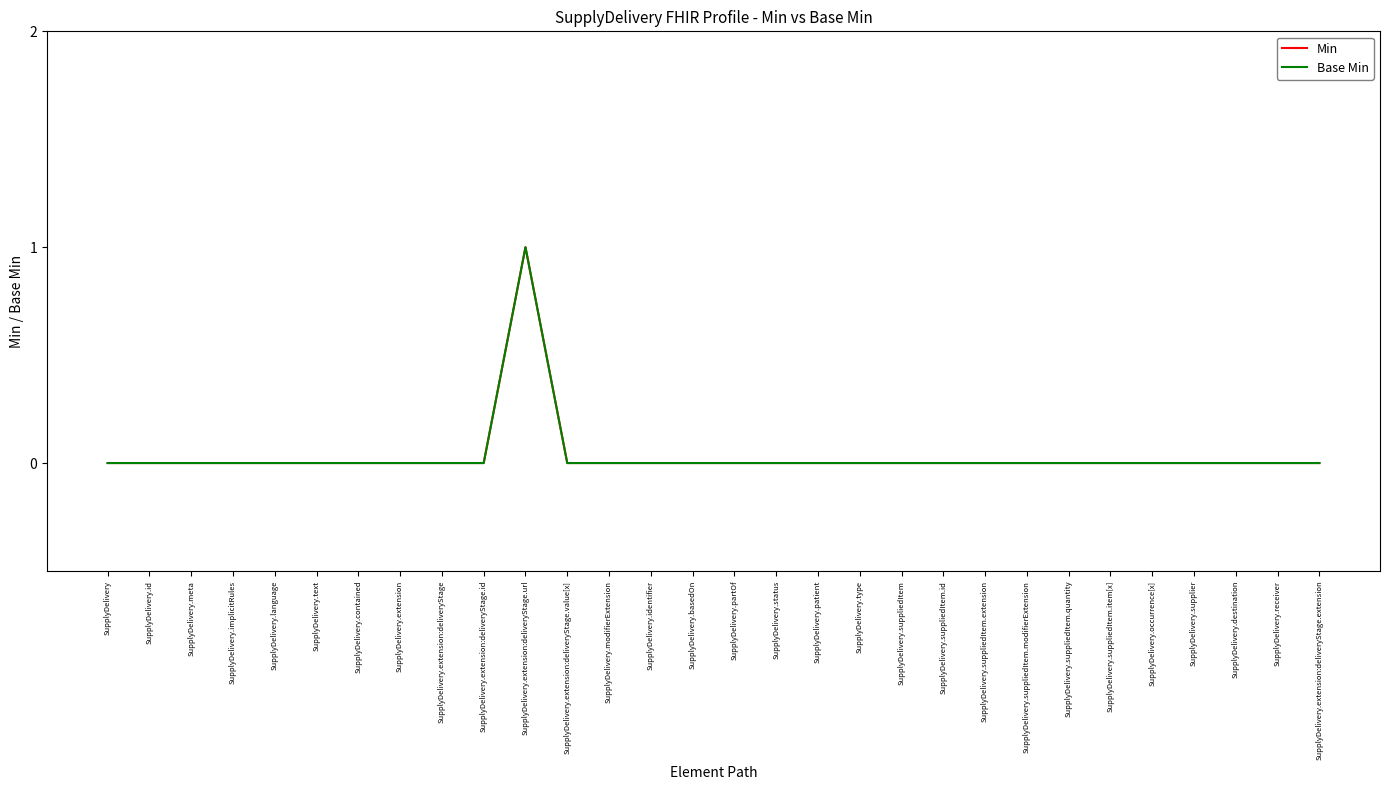

Which category has the lowest value in the Min series?

SupplyDelivery